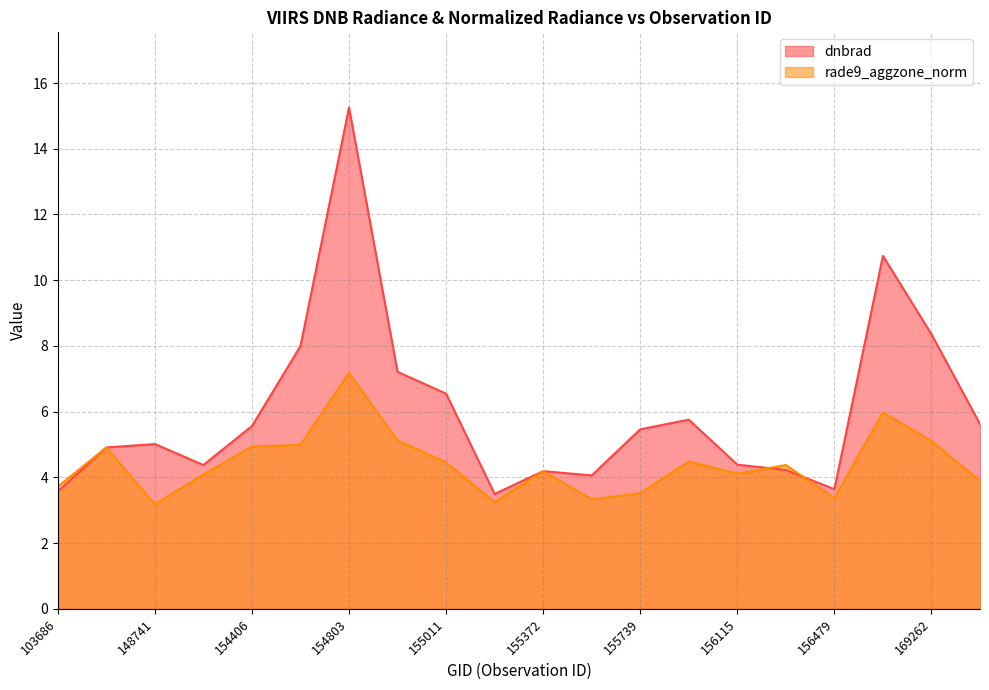

Reading right to left, list all the values displayed in this chart.

dnbrad: 5.6	8.4	10.7	3.6	4.2	4.4	5.8	5.5	4.1	4.2	3.5	6.5	7.2	15.3	8.0	5.6	4.4	5.0	4.9	3.6
rade9_aggzone_norm: 3.9	5.1	6.0	3.4	4.4	4.1	4.5	3.5	3.3	4.2	3.2	4.5	5.1	7.2	5.0	4.9	4.1	3.2	4.9	3.7